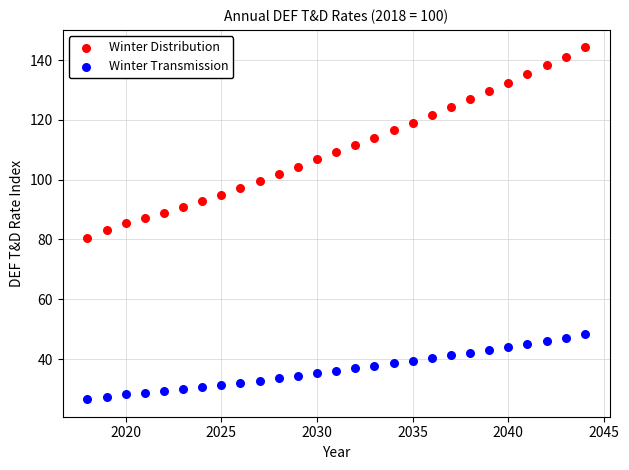

Which series contains the lowest Y value?

Winter Transmission